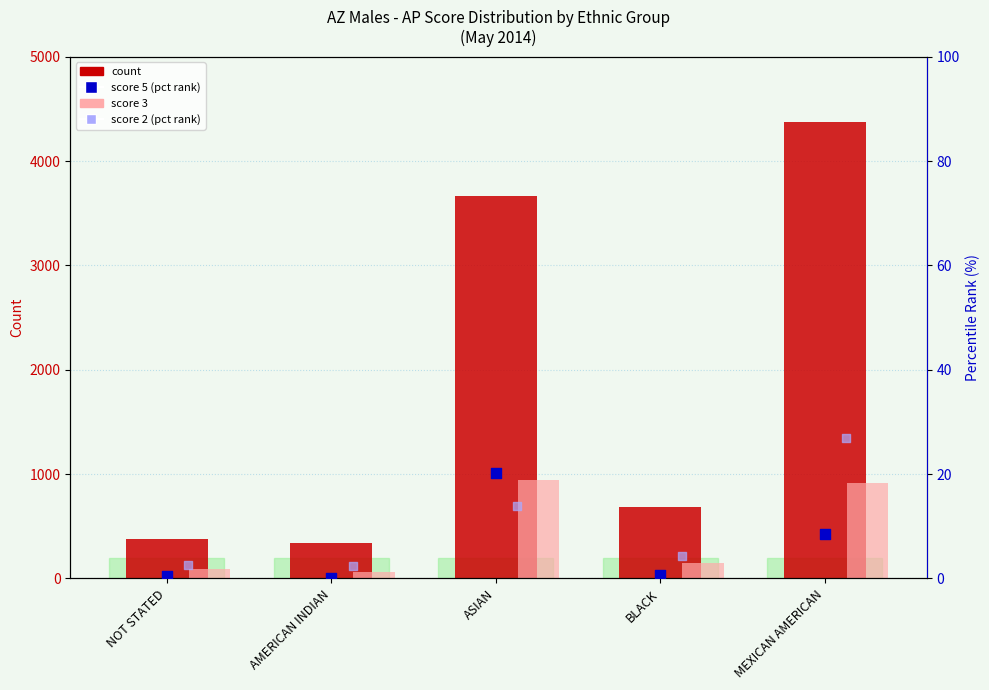

Which series reaches the maximum Y coordinate?

count